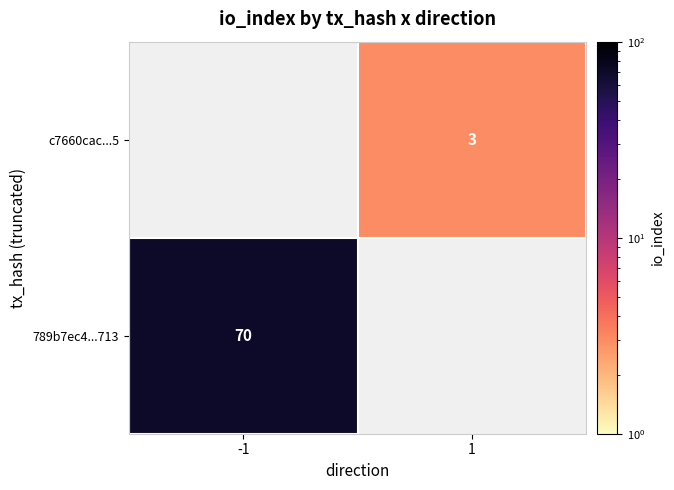

What is the sum of the c7660cac2988c12e31cda7899e195e4d40a7ed5 values at direction and io_index?

4